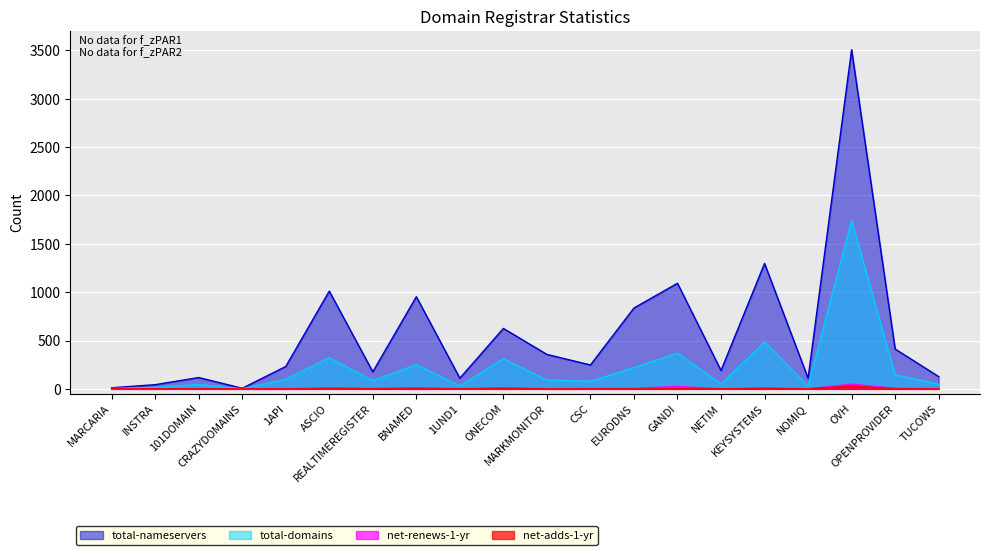

How many data points in total-nameservers are less than 247?

10